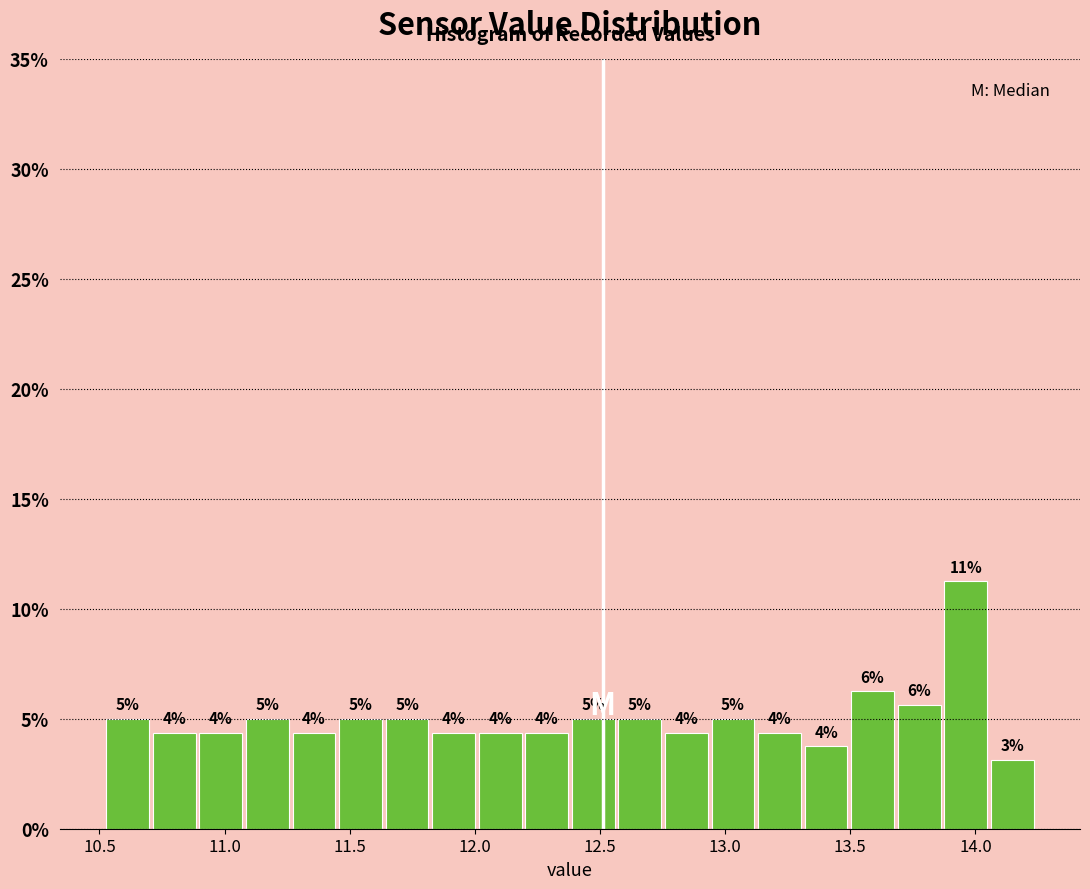

Around what value on the x-axis is the tallest bar? Give the approximate position of its centre, as read against the axis.

13.95